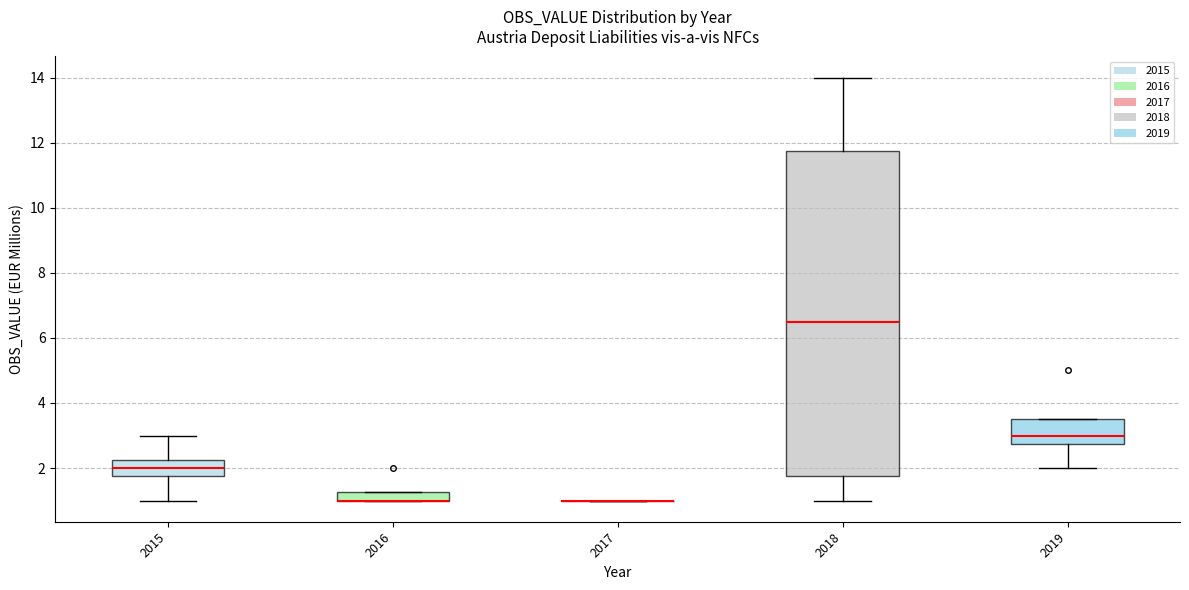

Which box is the tallest, from its lower edge to its upper edge?

2018